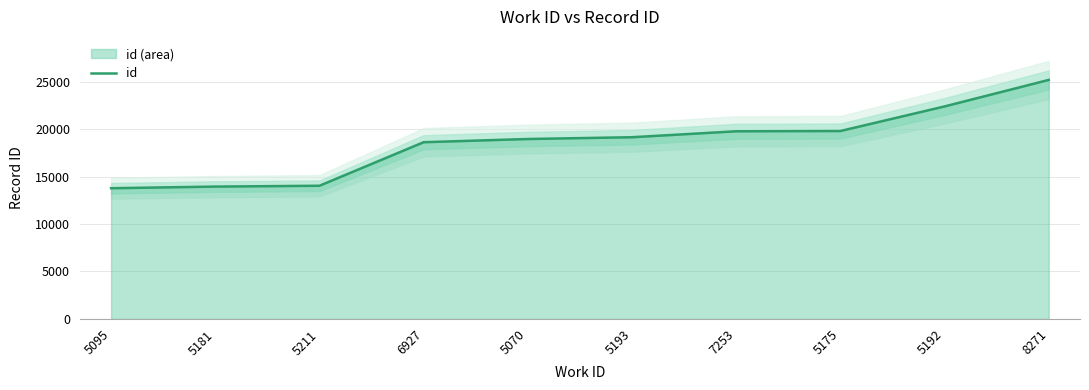

What is the maximum value shown in the chart?

25171